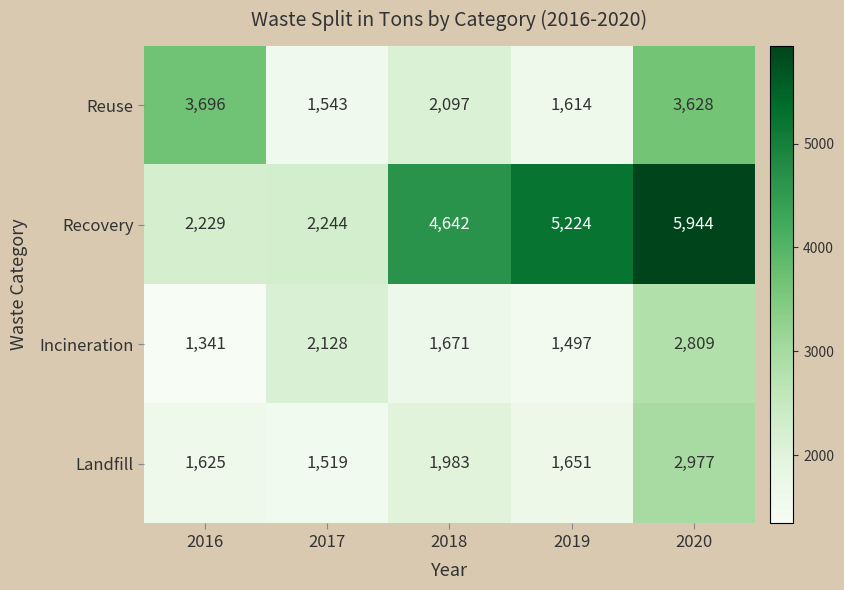

Where is Incineration nearest to the value 2075?

2017